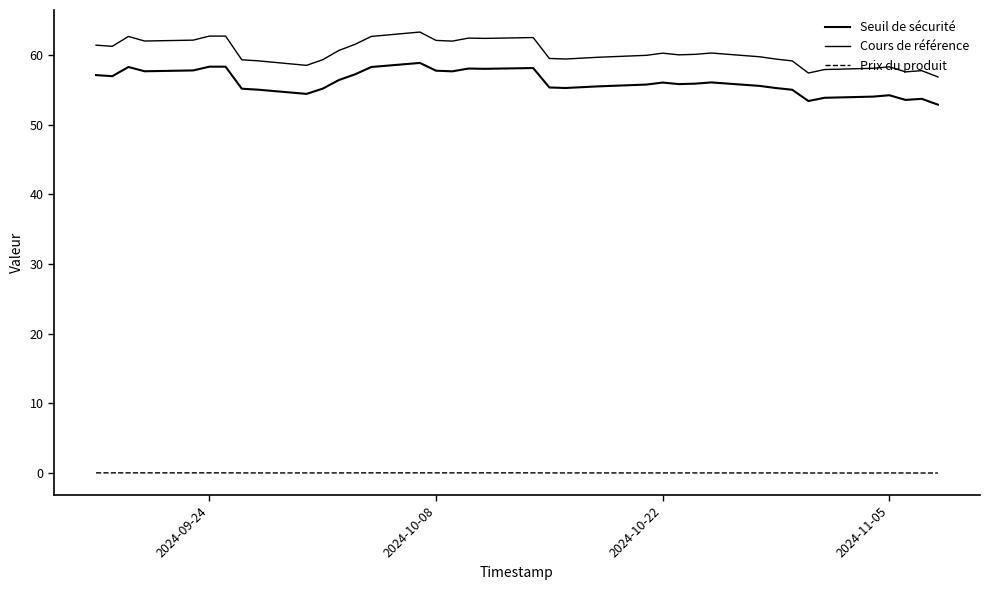

At which category does Prix du produit reach its first local peak?

2024-11-05